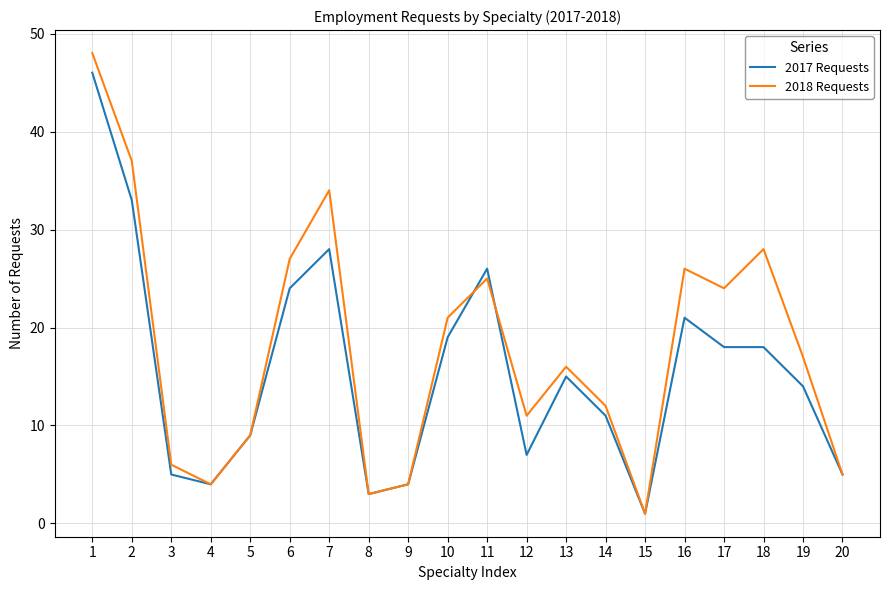

What is the total value across all series at 18?

46